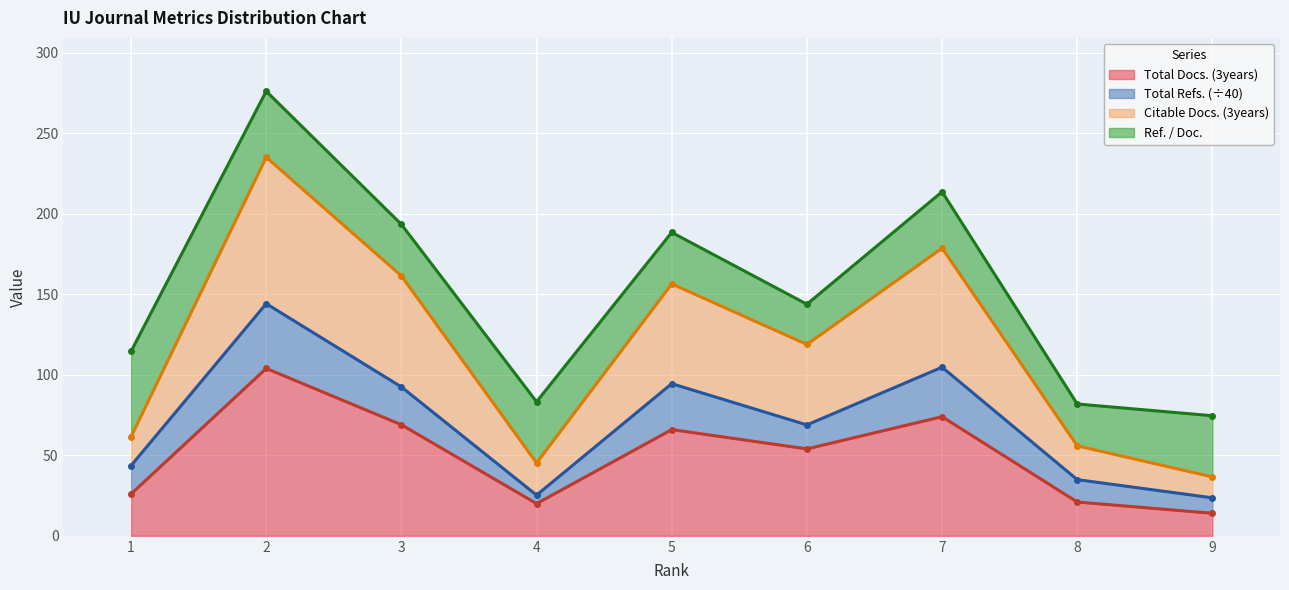

What is the difference between the second highest and second lowest values in the Total Docs. (3years) series?

54